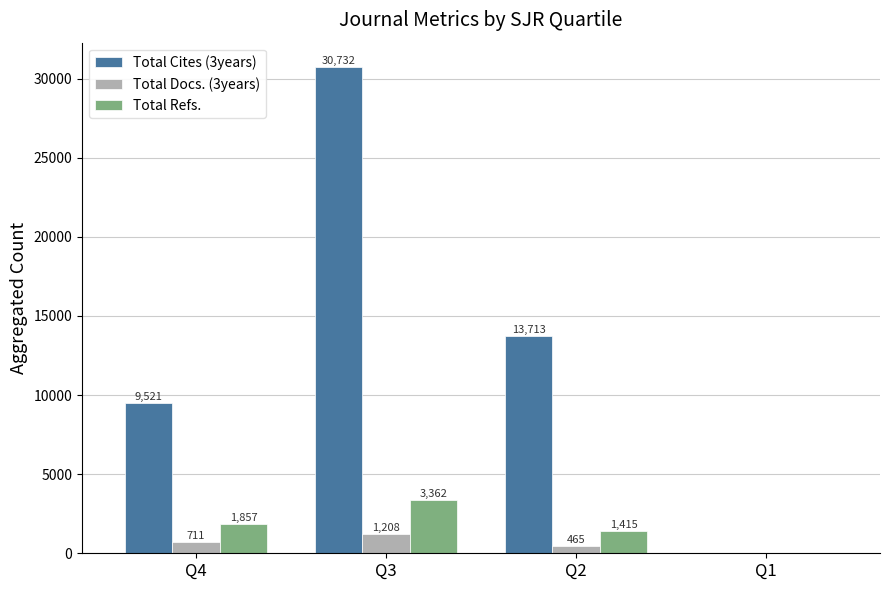

Reading left to right, list all the values displayed in this chart.

Total Cites (3years): 9521	30732	13713	0
Total Docs. (3years): 711	1208	465	0
Total Refs.: 1857	3362	1415	0